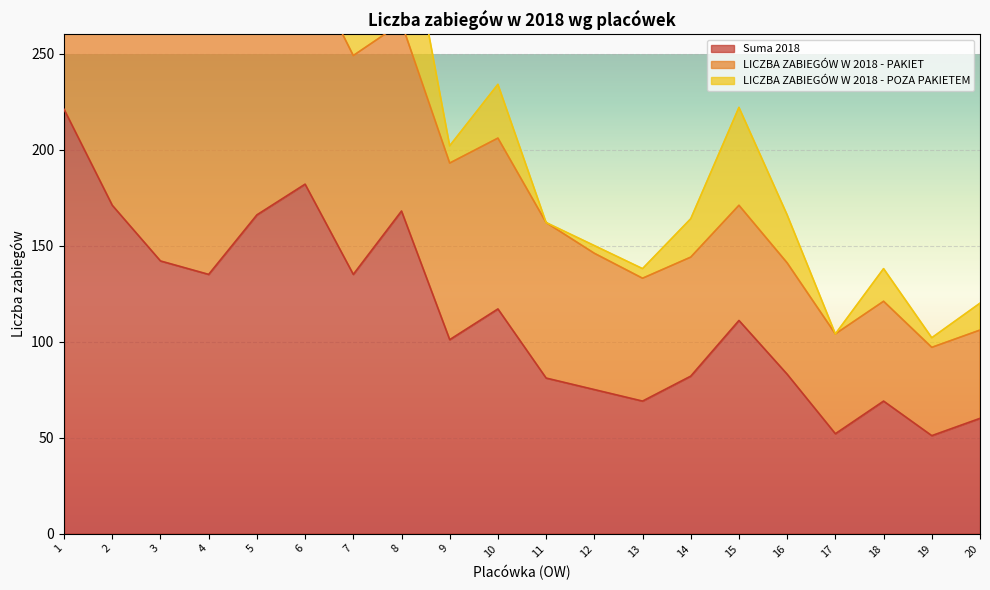

What is the value of the LICZBA ZABIEGÓW W 2018 - POZA PAKIETEM point at the 15th from the left?

51